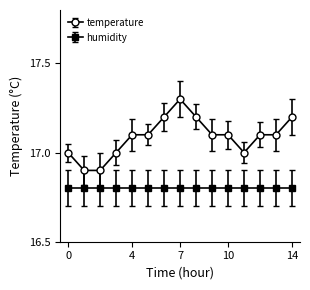

What is the average value of the humidity series?

16.8